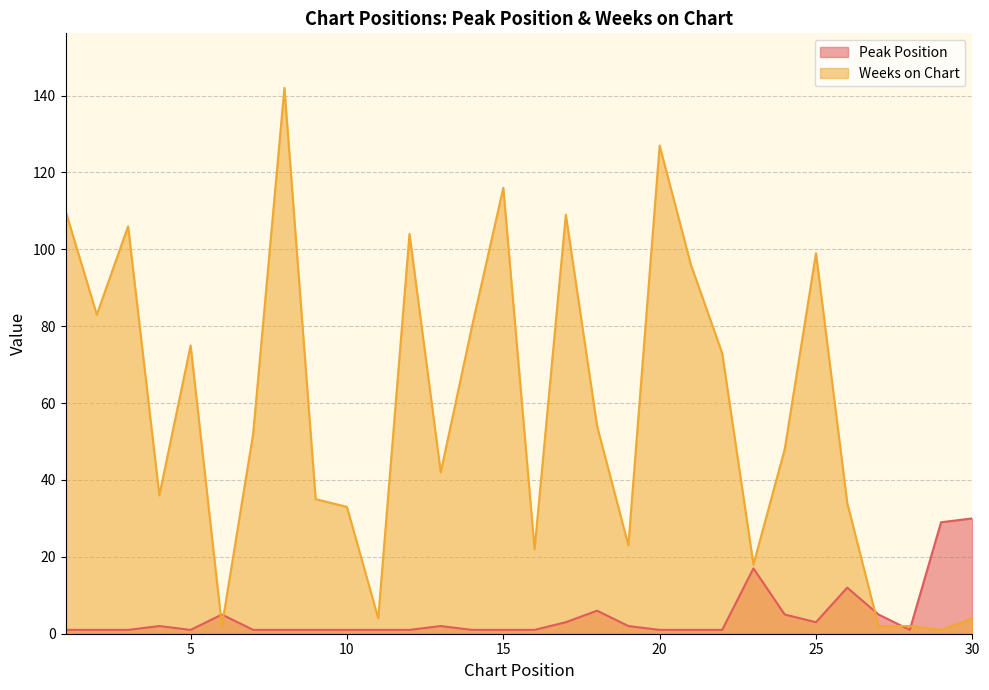

Does the chart display data point markers on the line(s)?

No